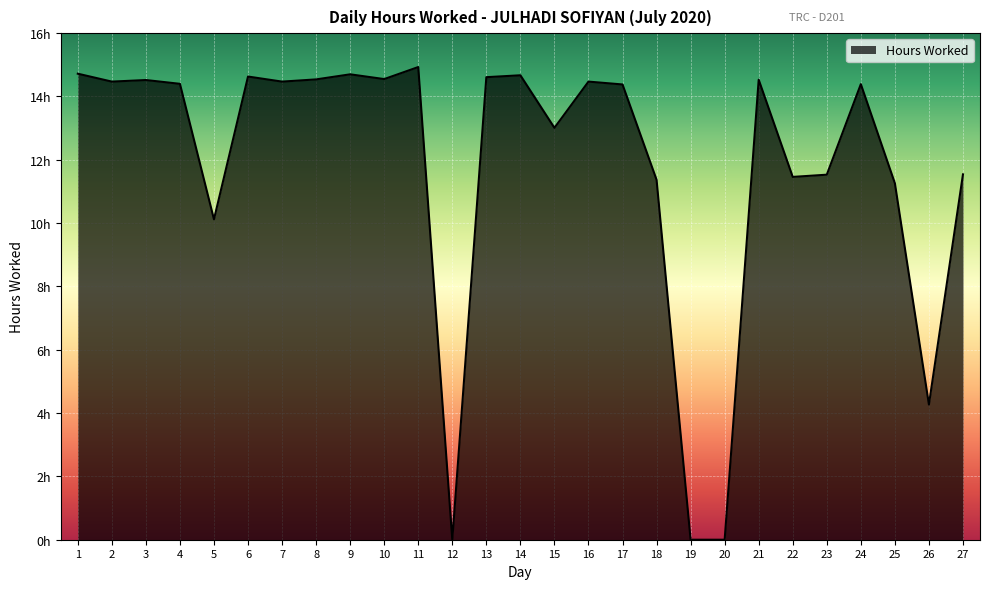

List the labels in order of value, largest first.

11, 1, 9, 14, 6, 13, 10, 8, 21, 3, 2, 7, 16, 4, 24, 17, 15, 27, 23, 22, 18, 25, 5, 26, 12, 19, 20